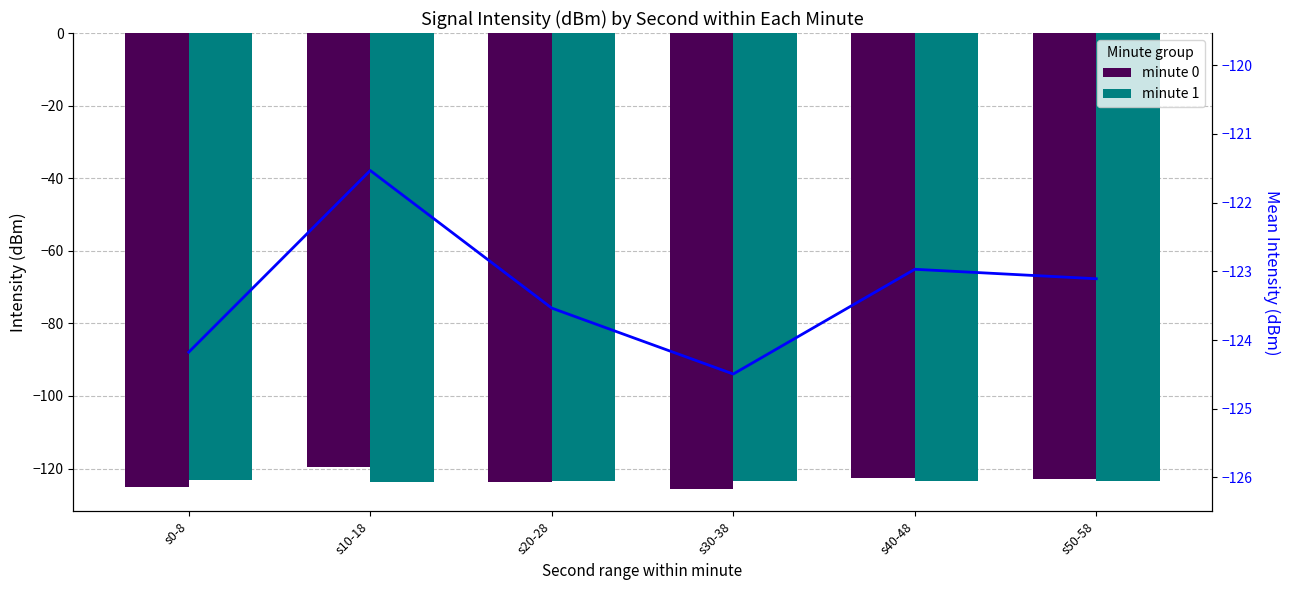

Which series has the largest range (max minus min)?

minute 0